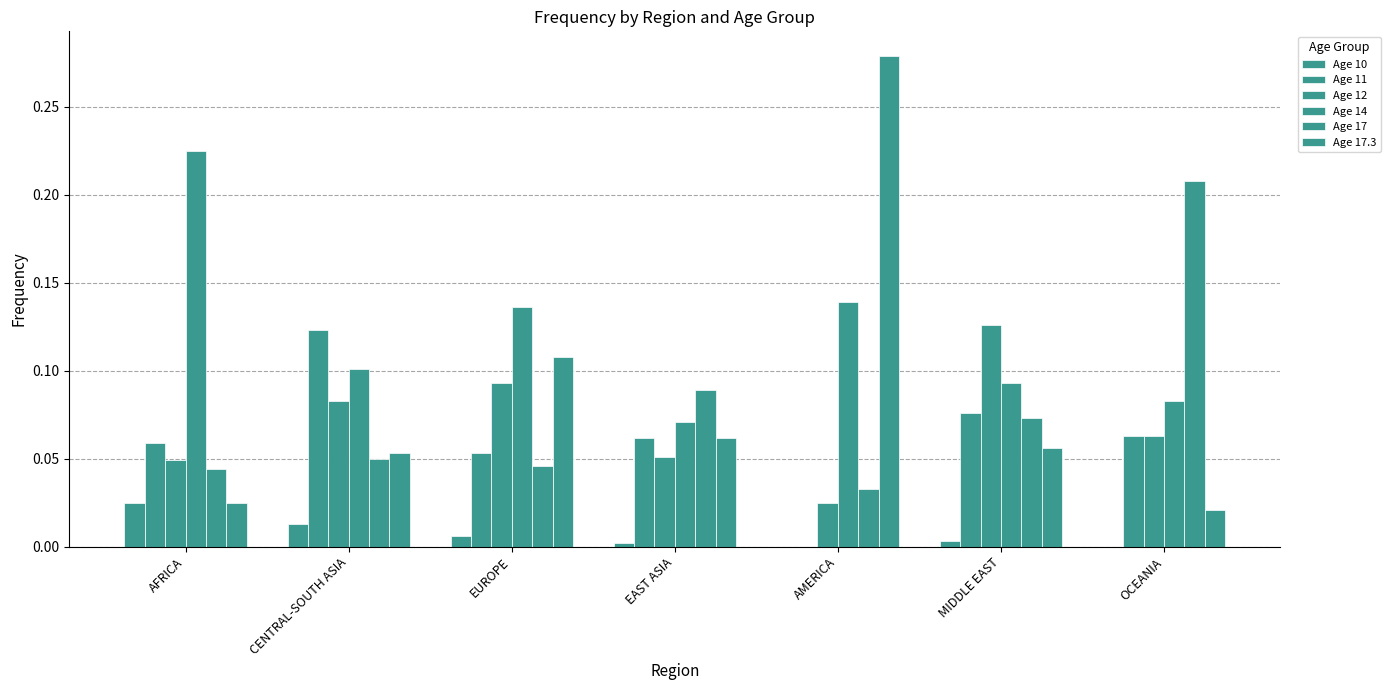

Which series has the largest range (max minus min)?

Age 17.3